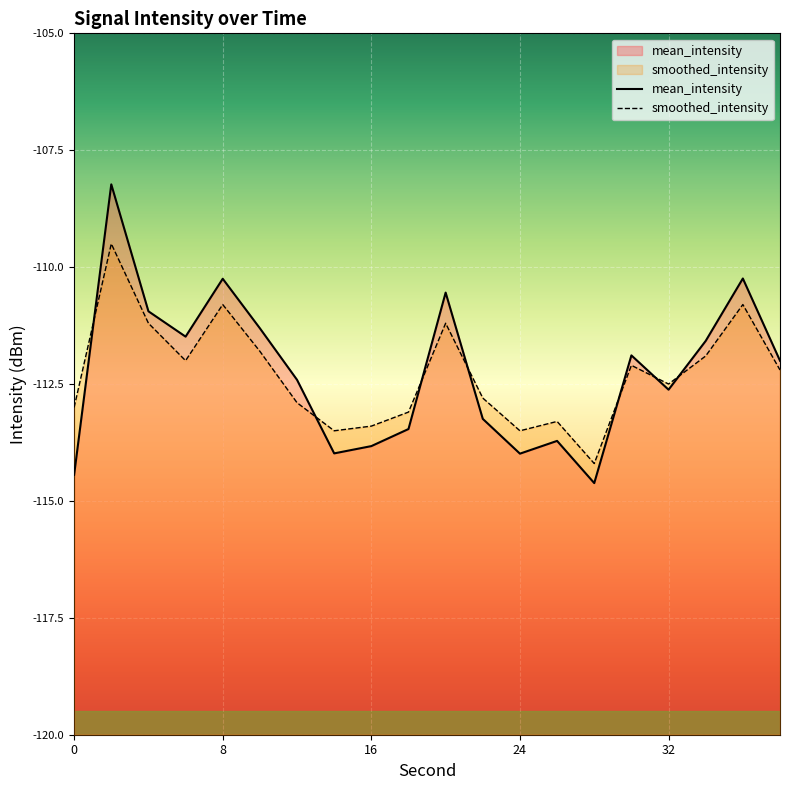

What is the value of the smoothed_intensity point at the 14th from the left?

-113.3